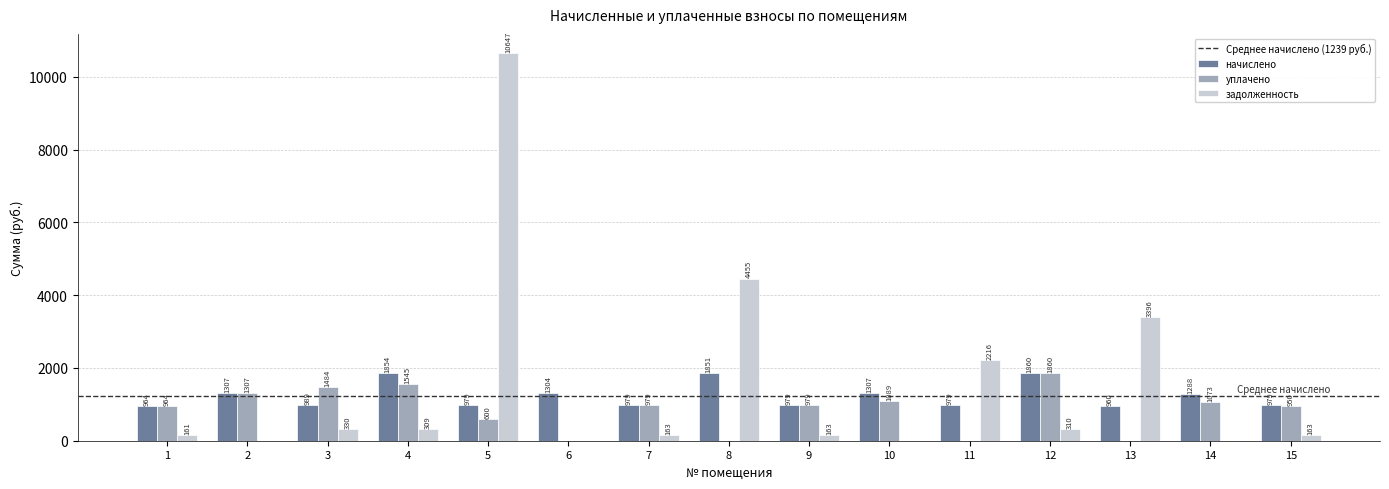

Between 10 and 13, which series saw the biggest shift?

задолженность